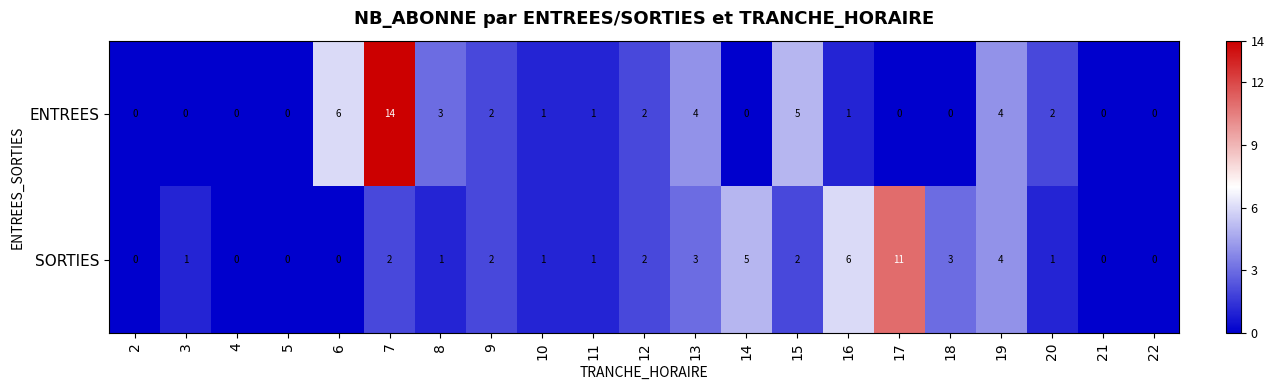

What is the greatest value displayed?

14